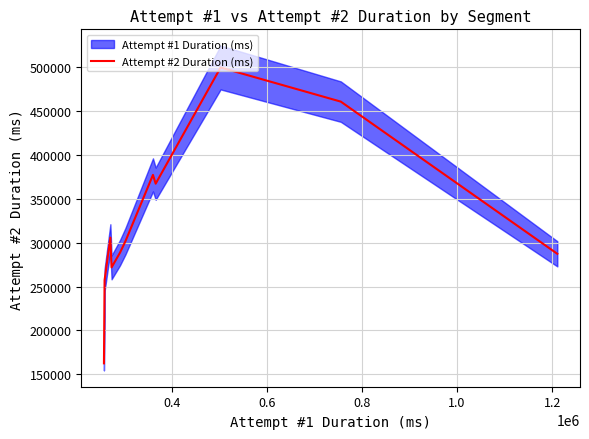

What is the minimum value for Attempt #2 Duration (ms)?

162564